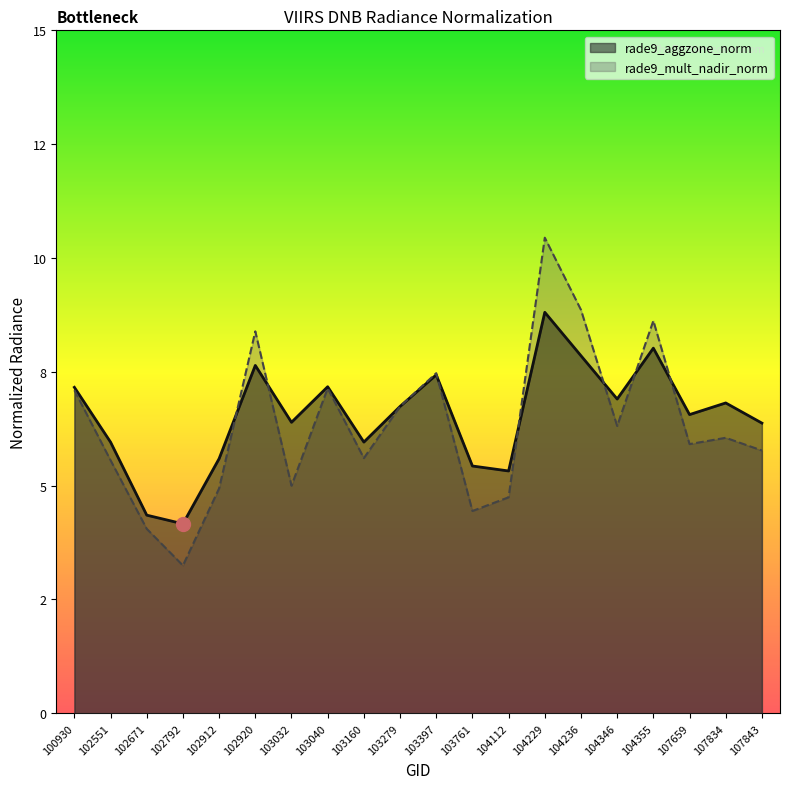

What is the spread (max minus min) of values at 104355?

0.6